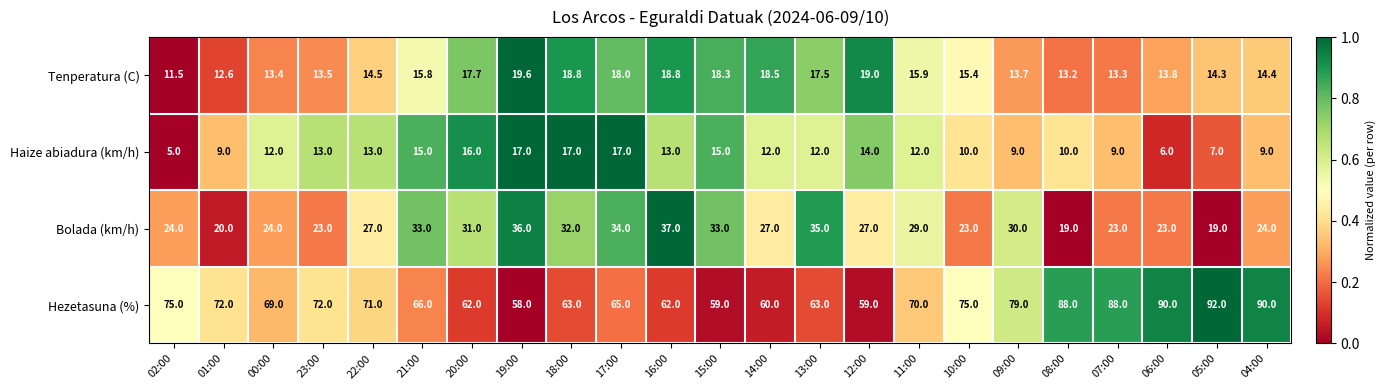

Which series changed the most between 01:00 and 09:00?

Bolada (km/h)